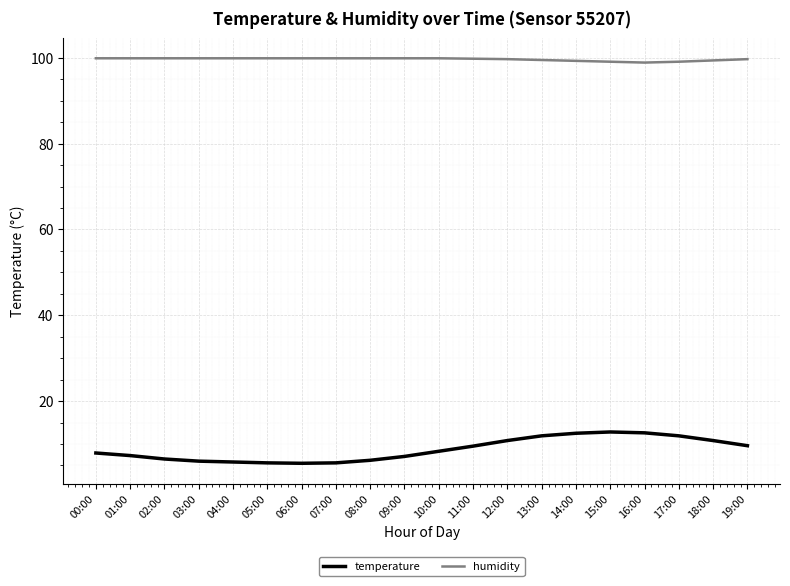

List the series in order of their overall mean, lowest first.

temperature, humidity